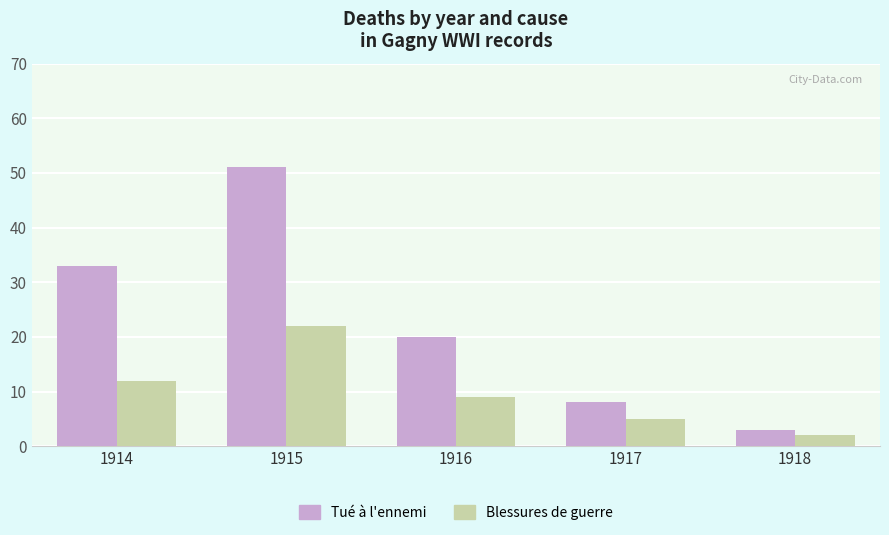

How many distinct data groups are displayed?

2